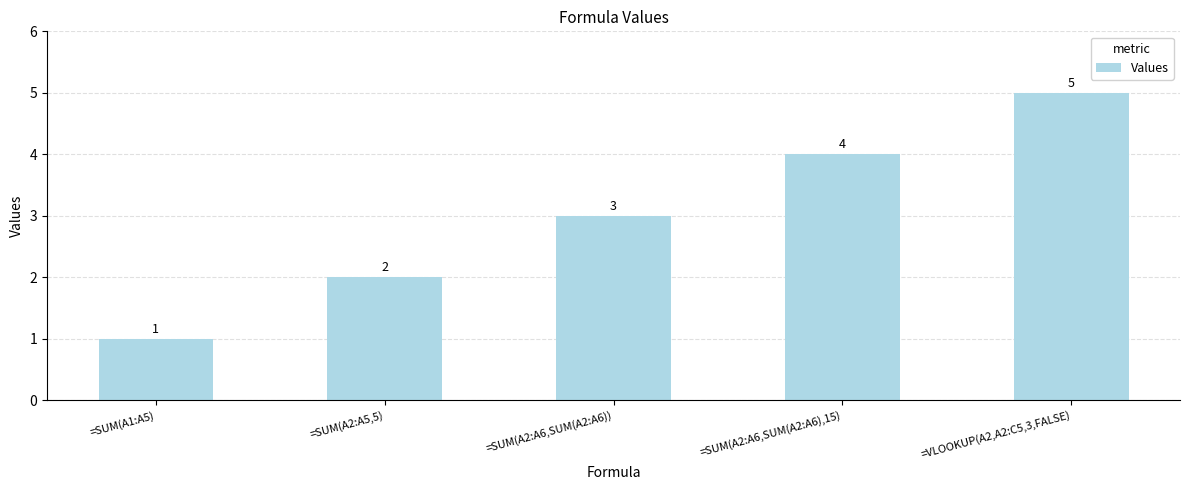

Reading right to left, what are all the values shown in this chart?

=VLOOKUP(A2,A2:C5,3,FALSE)=5	=SUM(A2:A6,SUM(A2:A6),15)=4	=SUM(A2:A6,SUM(A2:A6))=3	=SUM(A2:A5,5)=2	=SUM(A1:A5)=1